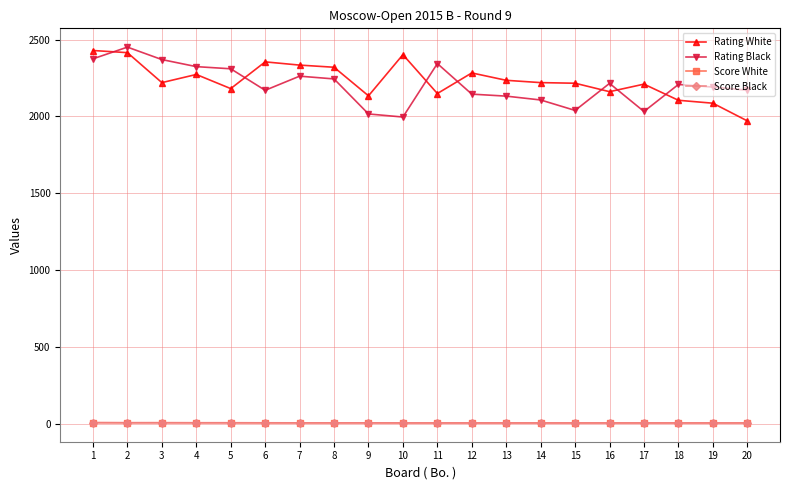

What is the maximum value shown in the chart?

2451.0